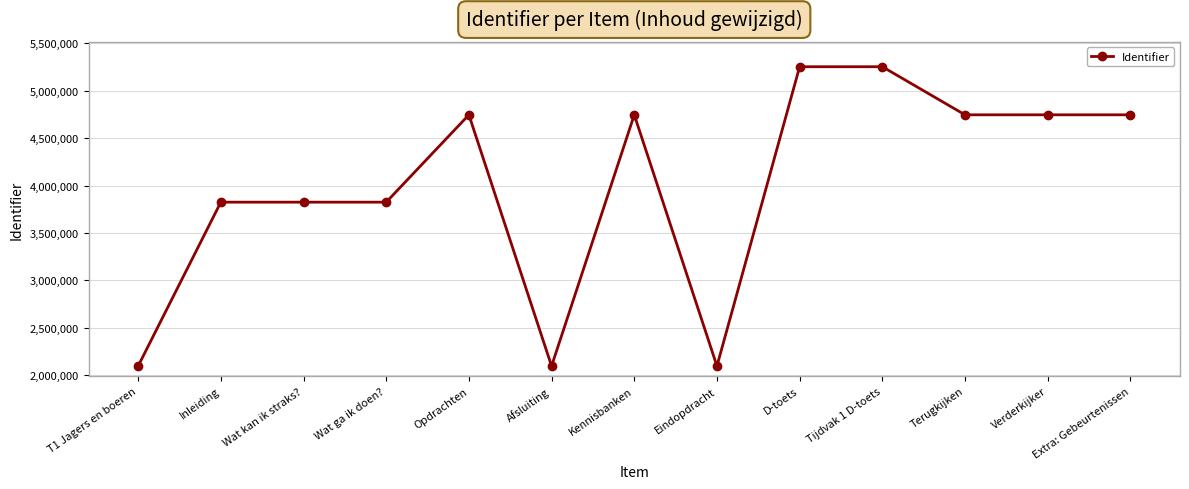

Which has a higher value, Tijdvak 1 D-toets or Kennisbanken?

Tijdvak 1 D-toets